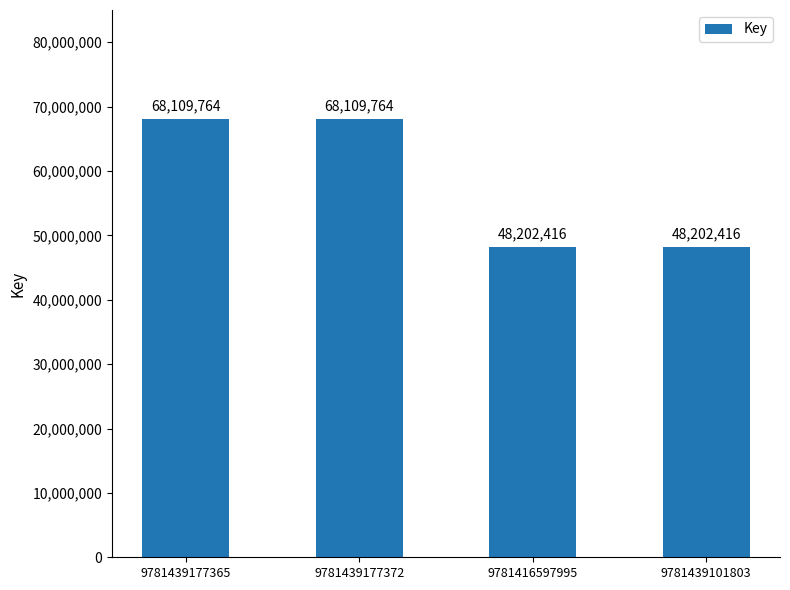

Read the value at 9781439177365, to the nearest 10.

68109760